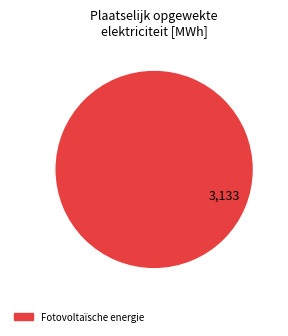

How many segments does this pie chart have?

1